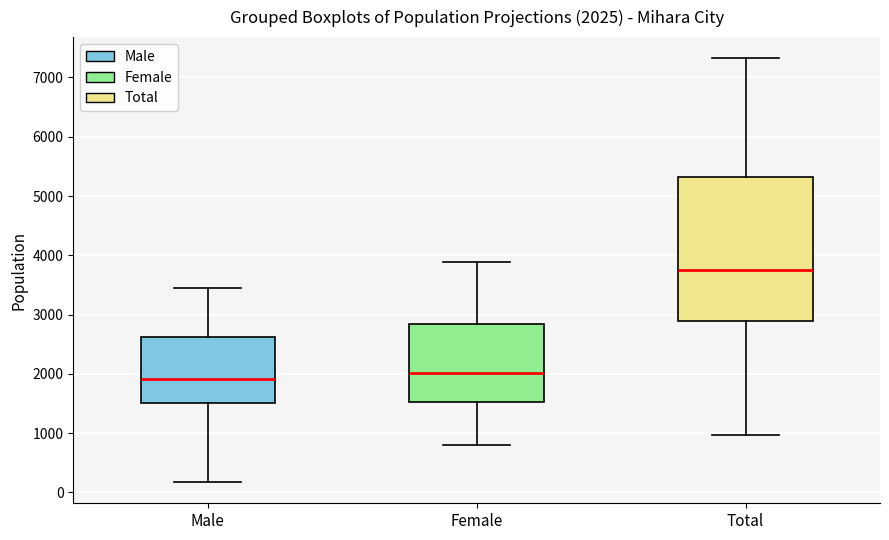

Which box is the tallest, from its lower edge to its upper edge?

Total